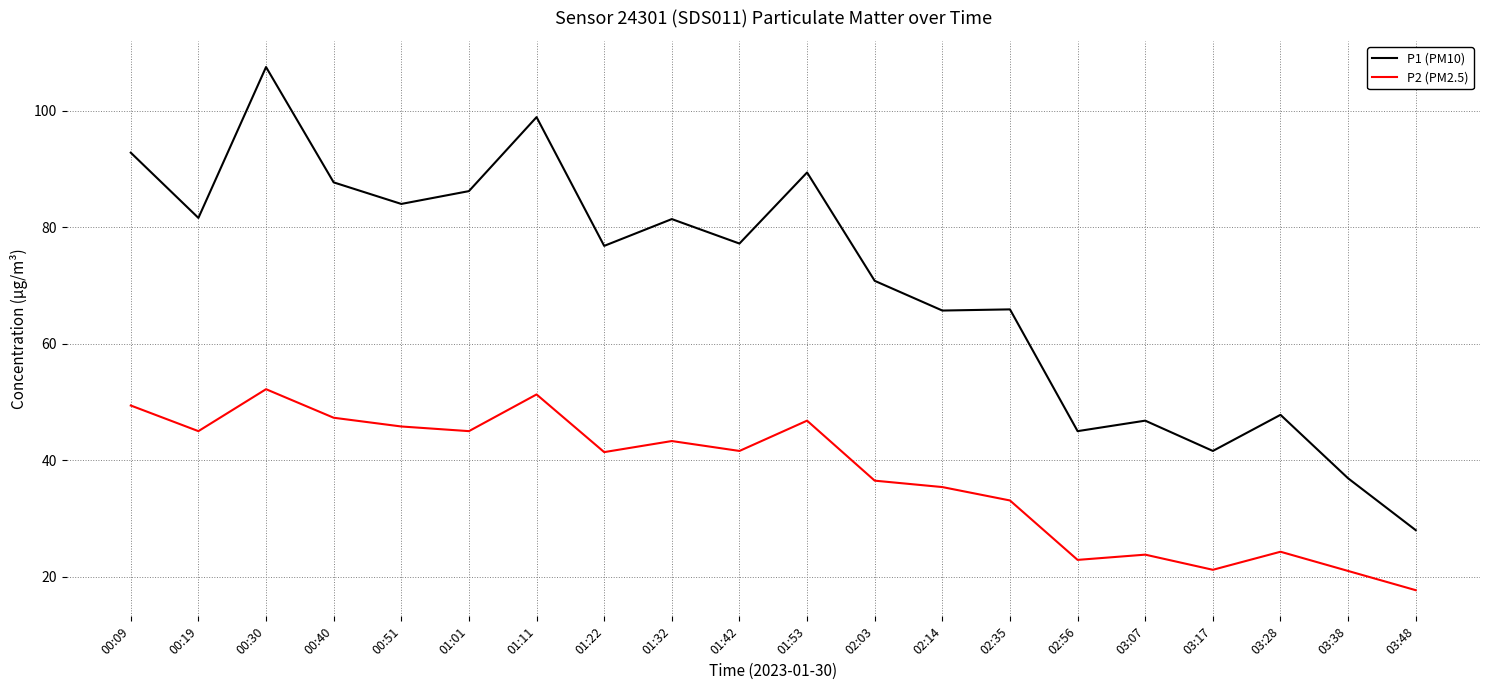

Is the value of P2 (PM2.5) at 01:01 greater than the value of P1 (PM10) at 02:14?

No